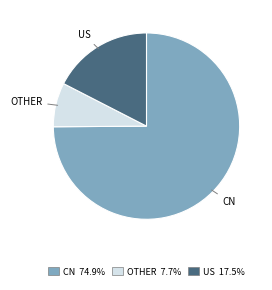

Does any single category account for the majority?

Yes